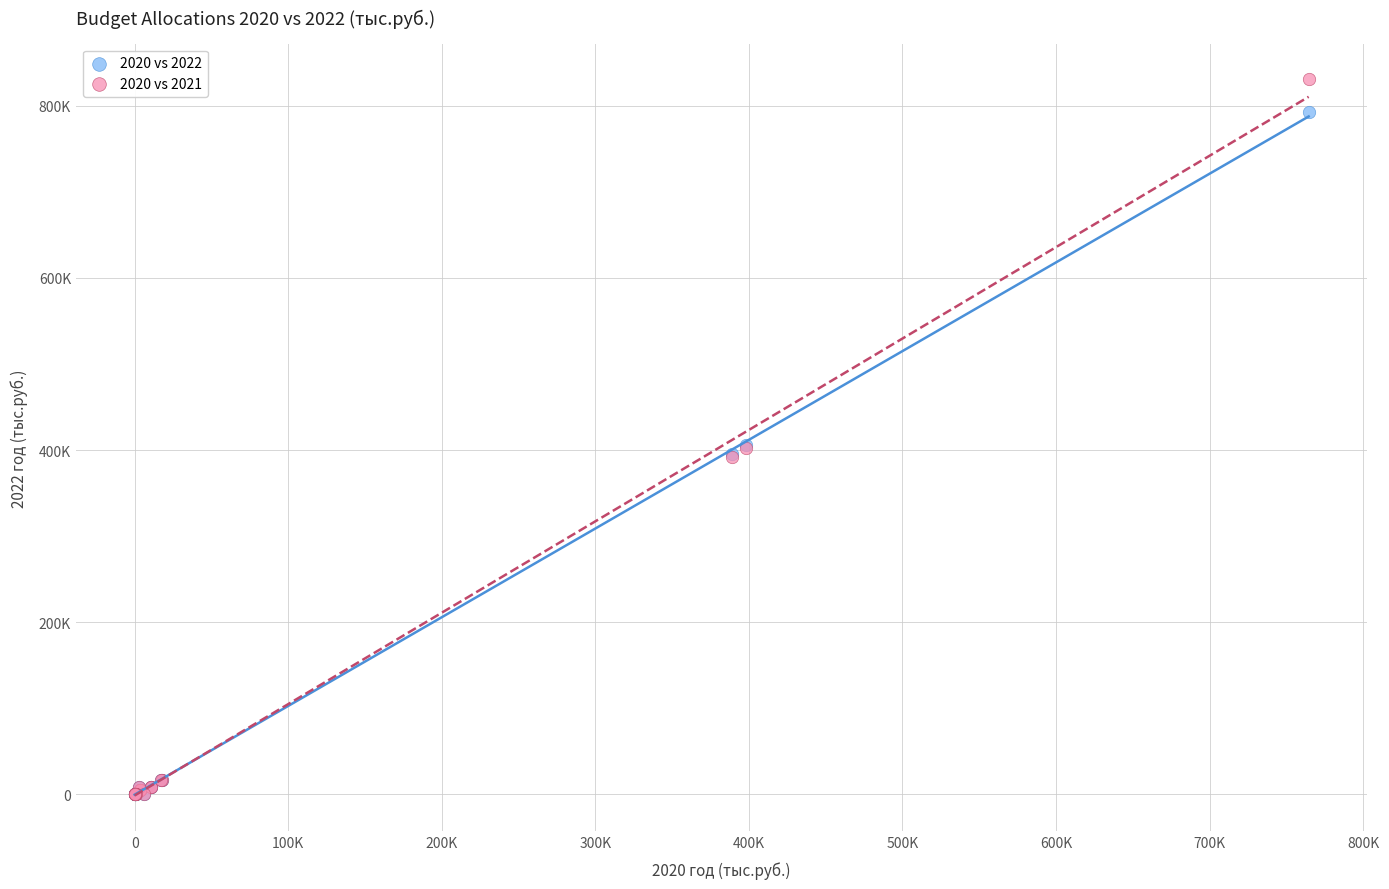

Which series reaches the maximum Y coordinate?

2020 vs 2021